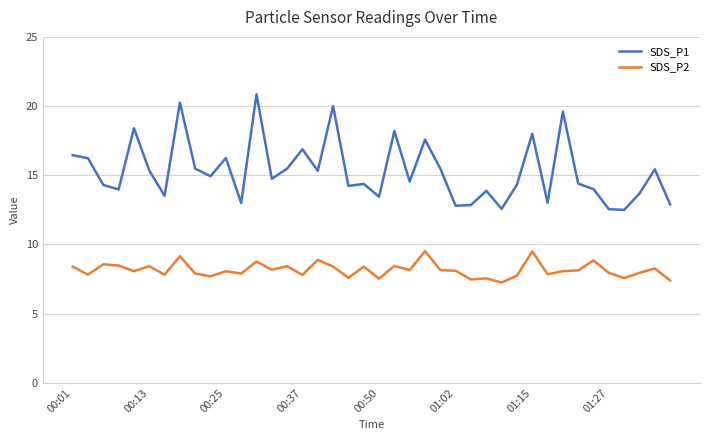

Which series has the widest spread of values?

SDS_P1